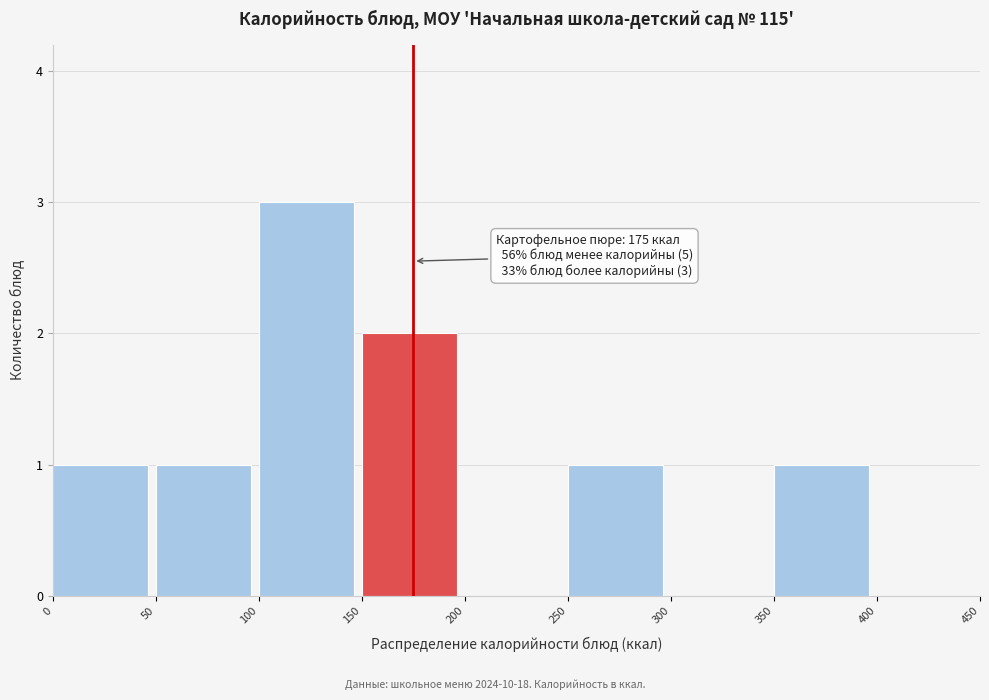

Which range on the x-axis has the tallest bar?

100 to 150